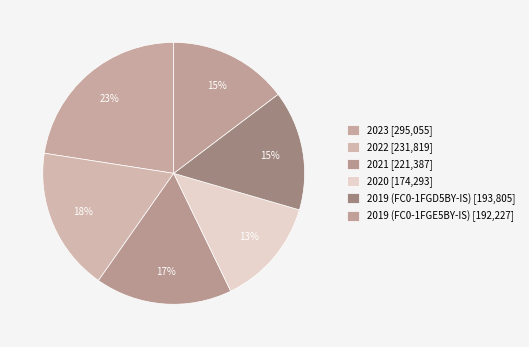

Is the sum of 2020 and 2019 (FC0-1FGE5BY-IS) greater than half?

No